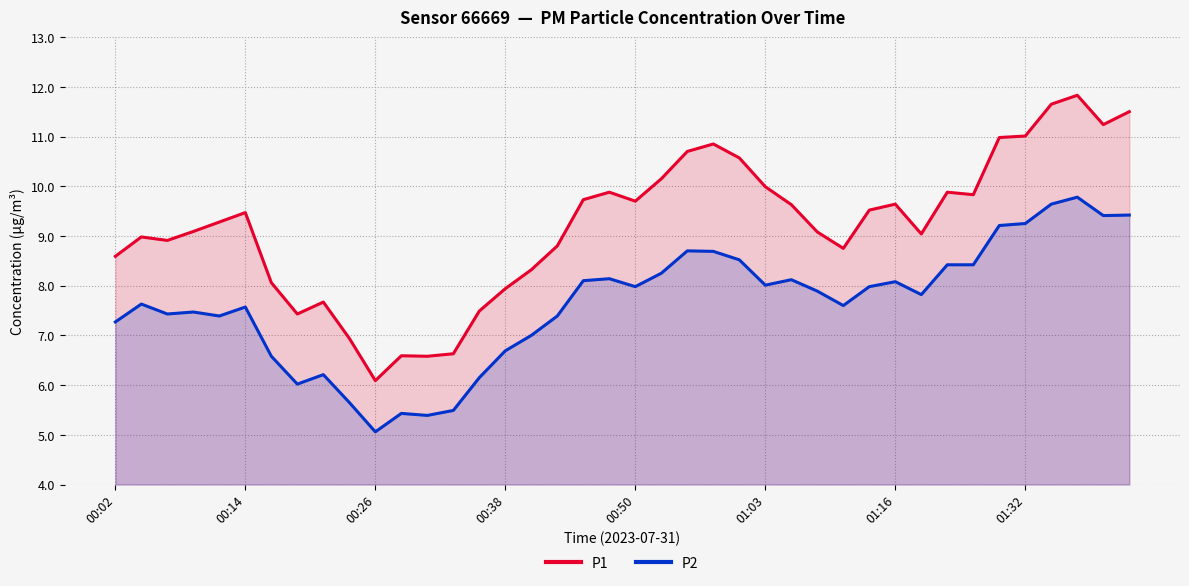

Which series has the largest total across all categories?

P1